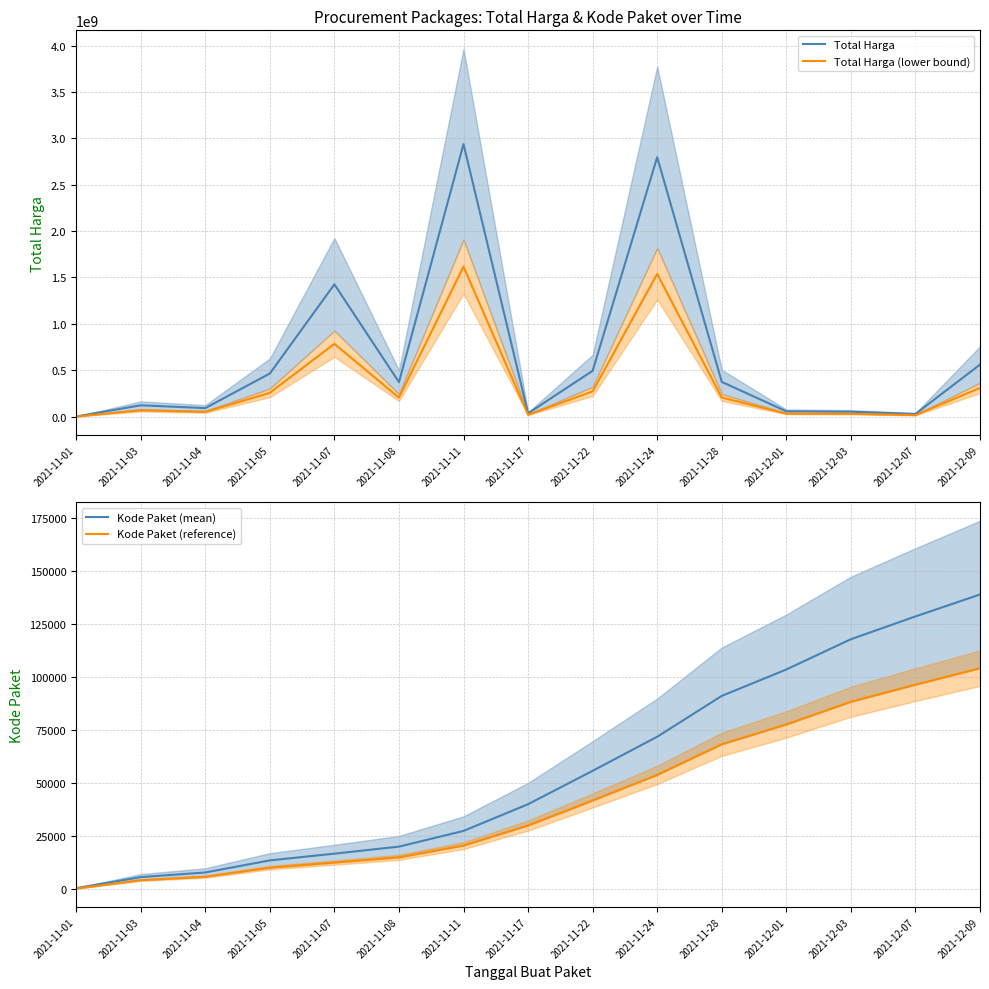

What are all the series names shown in the legend?

Total Harga, Total Harga (lower bound), Kode Paket (mean), Kode Paket (reference)